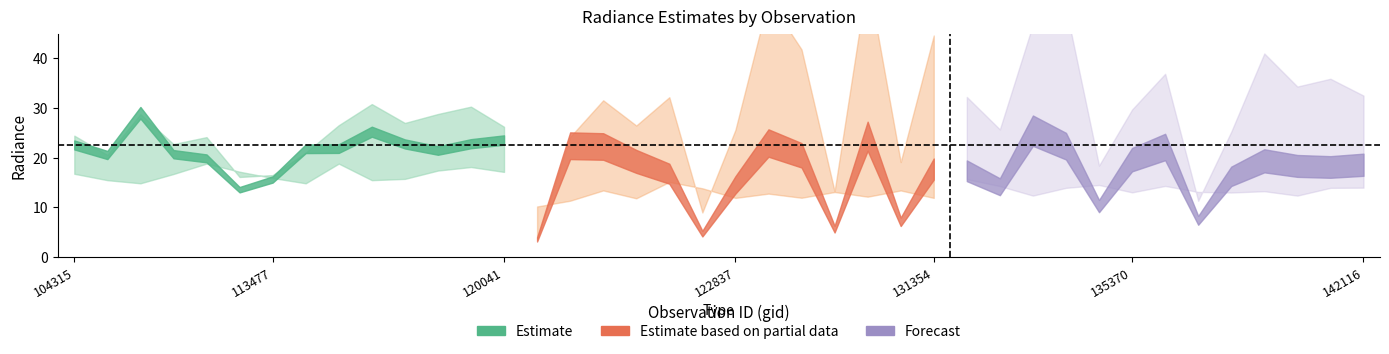

What is the difference between the rade9_dnb_licorr values at 104315 and 120041?

0.3